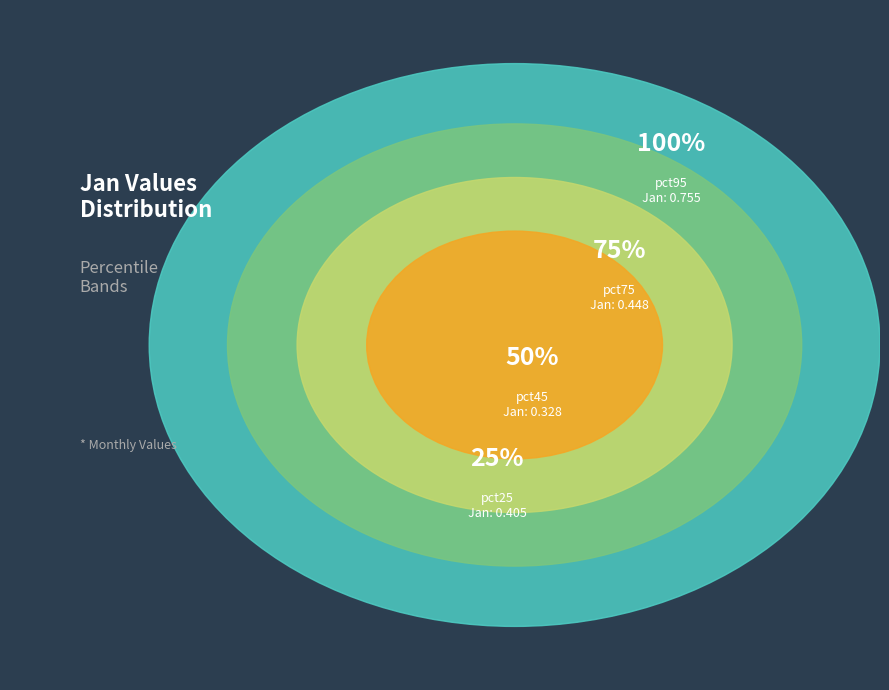

The pct65 slice represents 18% of the pie. True or false?

False